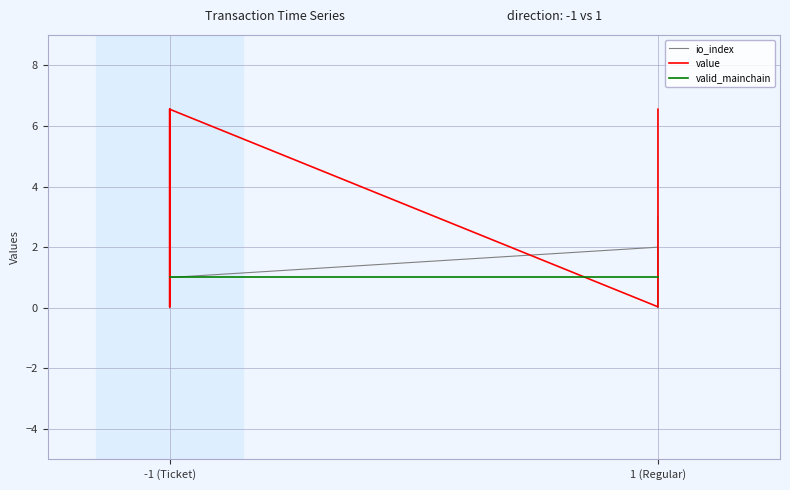

Which series has the largest range (max minus min)?

value